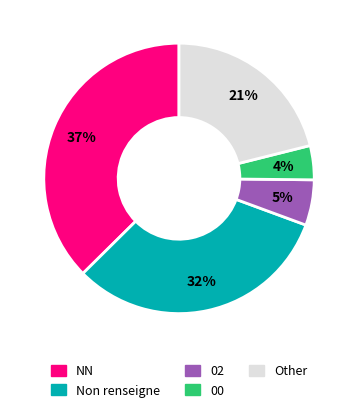

Combined, do 02 and NN account for over 50%?

No